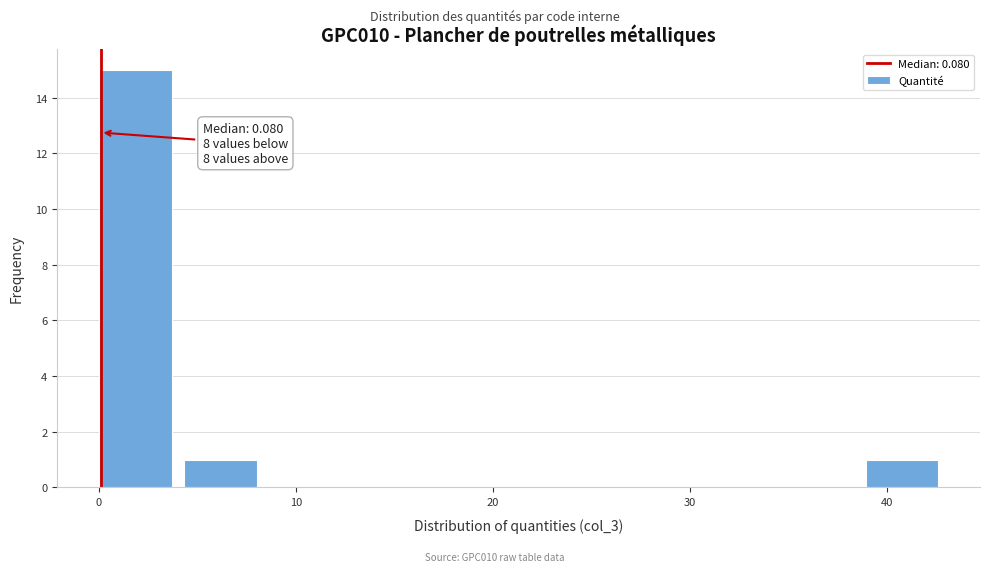

Over which range of the x-axis is the bar tallest?

0 to 4